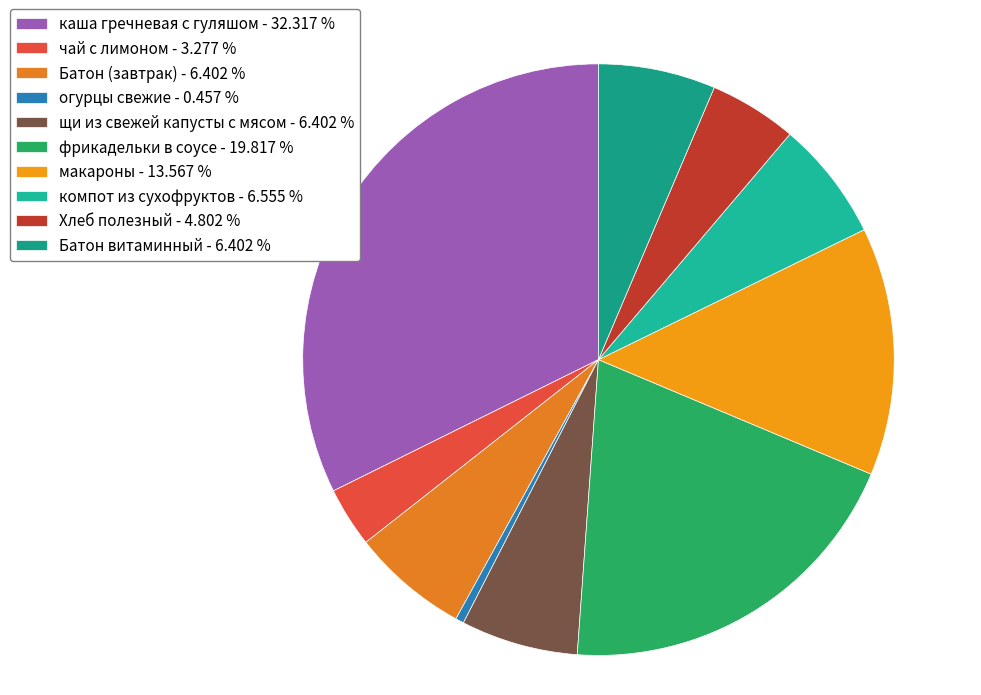

Count the number of slices in the pie.

10